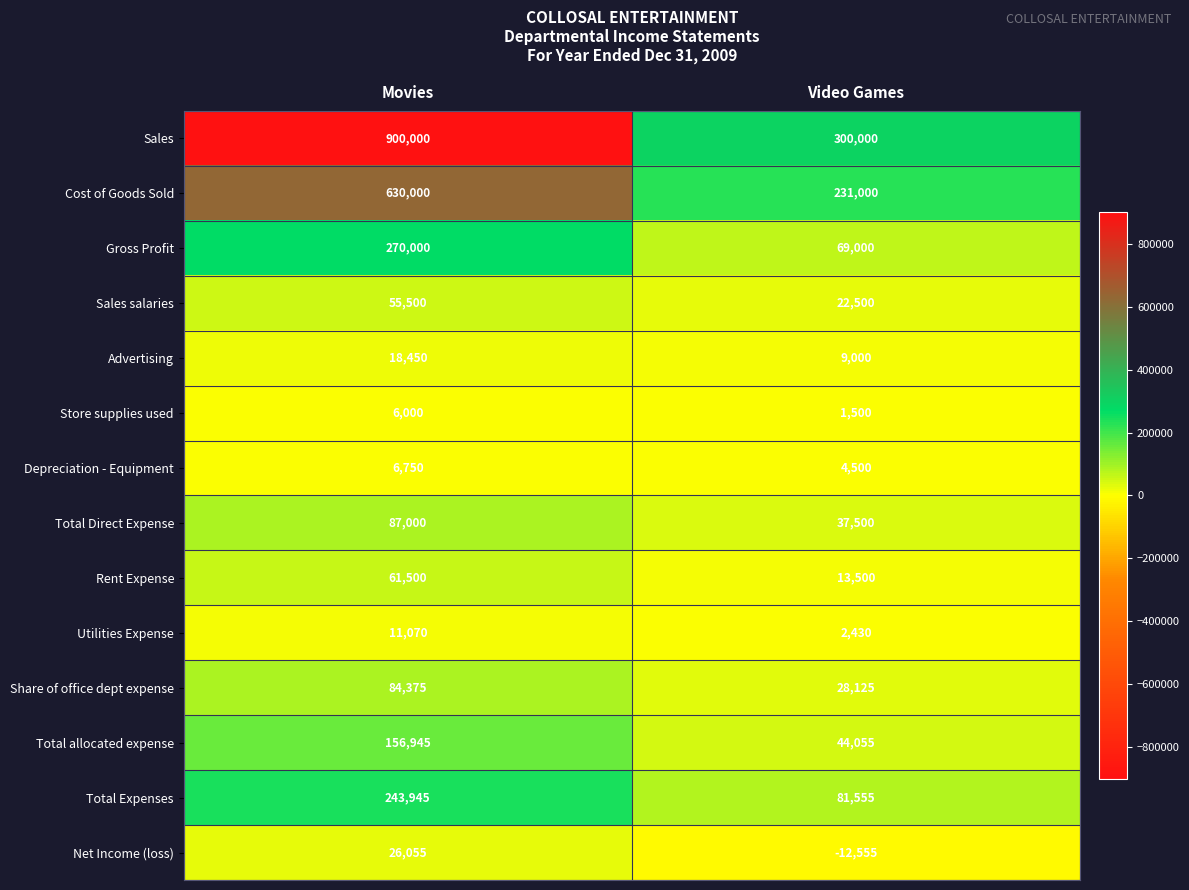

What is the total value across all series at Video Games?

832110